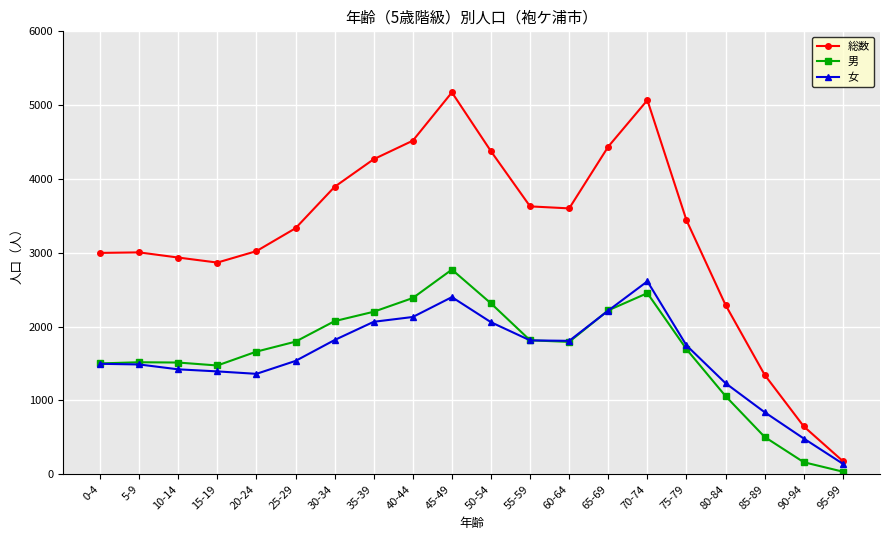

Is it true that 総数 equals 4268 at 35-39?

True